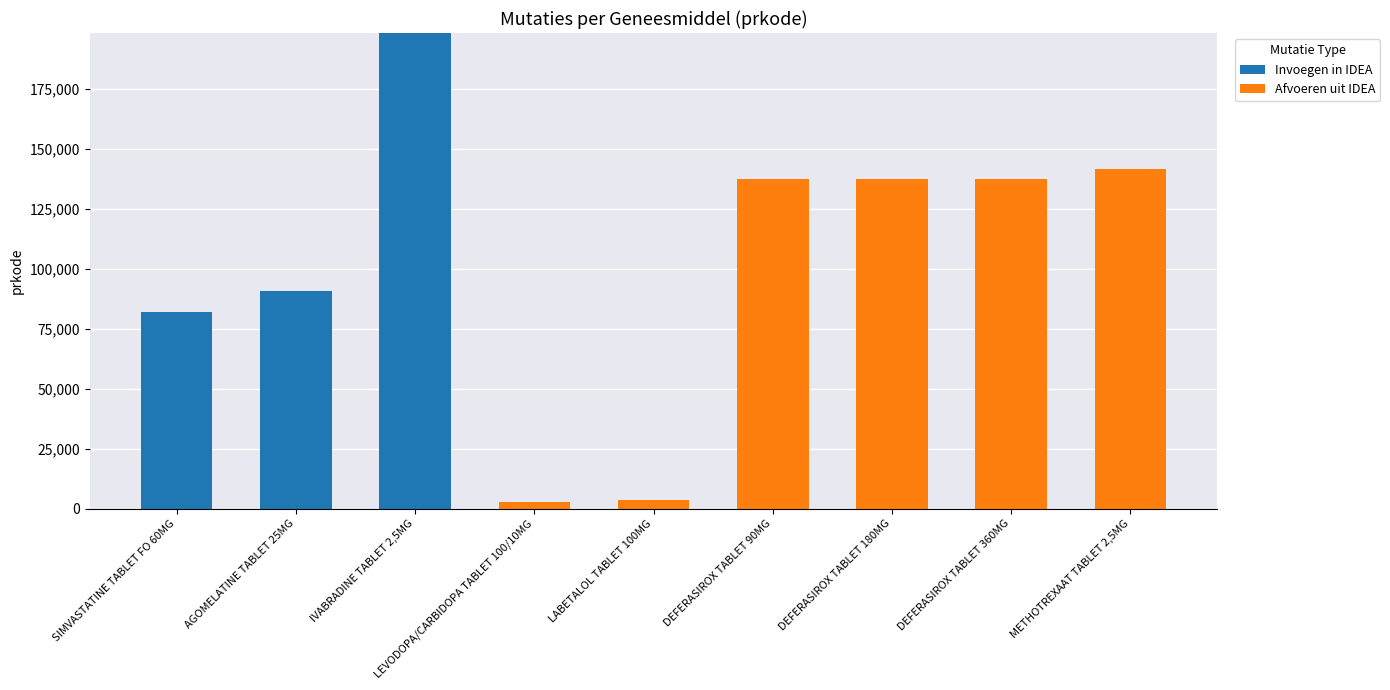

What is the highest value of the Invoegen in IDEA series?

198196